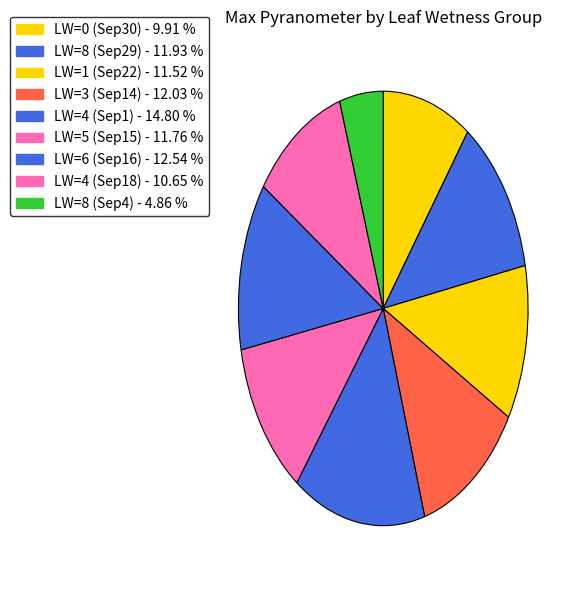

Count the number of slices in the pie.

9